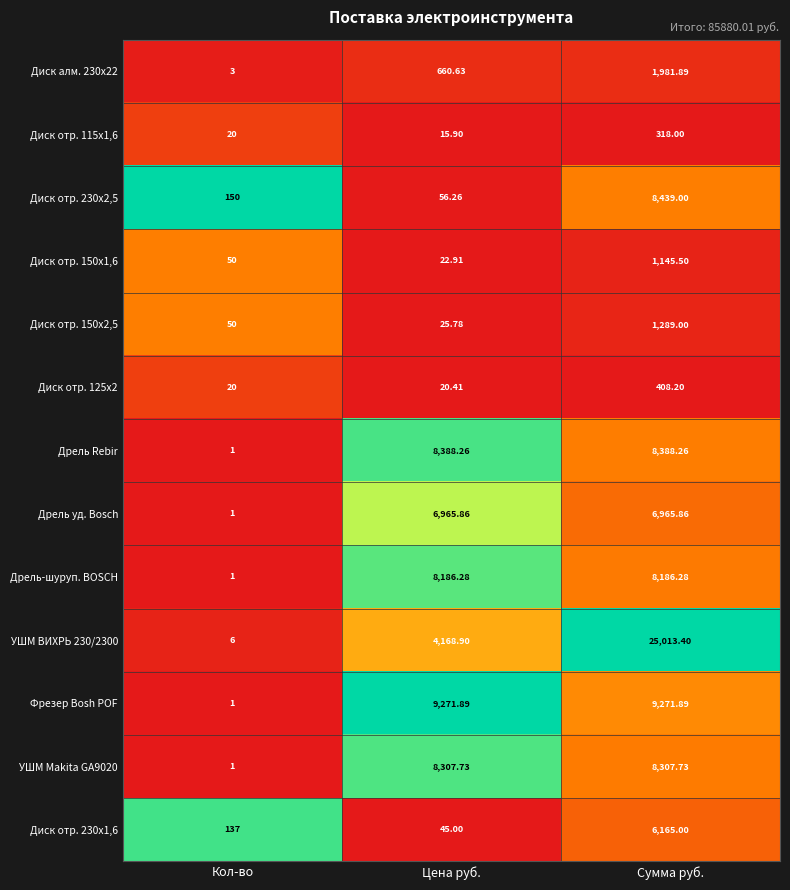

Which series has the largest total across all categories?

УШМ ВИХРЬ 230/2300